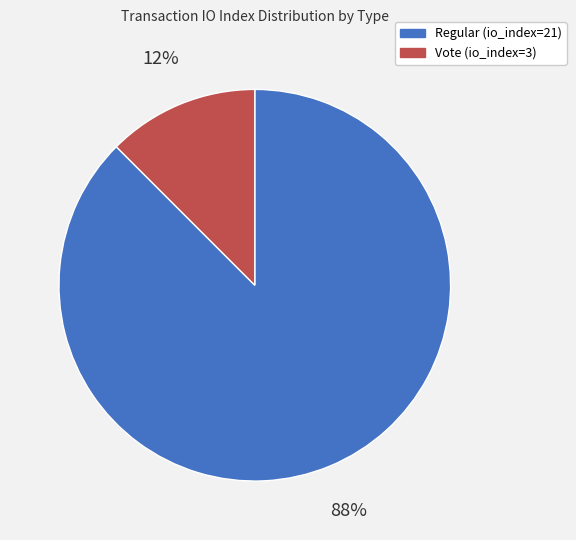

True or false: Regular (io_index=21) accounts for 88% of the total.

True